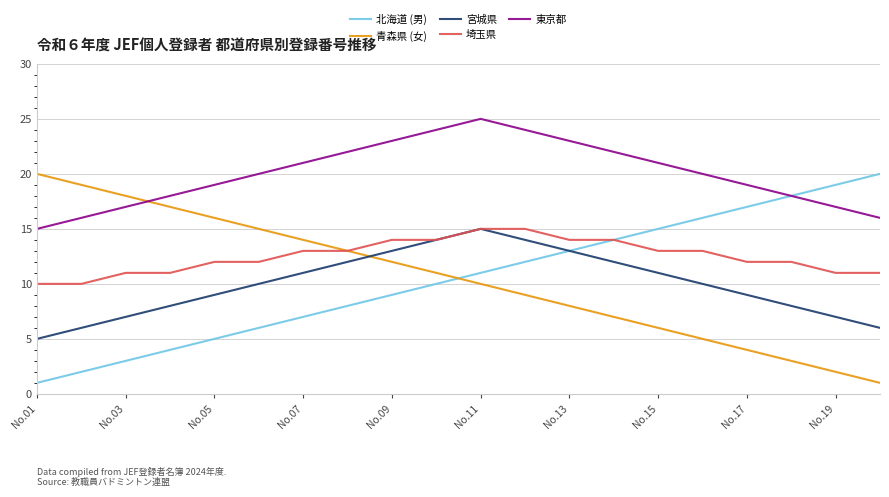

Reading right to left, extract all data points from this chart.

北海道 (男): 20	19	18	17	16	15	14	13	12	11	10	9	8	7	6	5	4	3	2	1
青森県 (女): 1	2	3	4	5	6	7	8	9	10	11	12	13	14	15	16	17	18	19	20
宮城県: 6	7	8	9	10	11	12	13	14	15	14	13	12	11	10	9	8	7	6	5
埼玉県: 11	11	12	12	13	13	14	14	15	15	14	14	13	13	12	12	11	11	10	10
東京都: 16	17	18	19	20	21	22	23	24	25	24	23	22	21	20	19	18	17	16	15